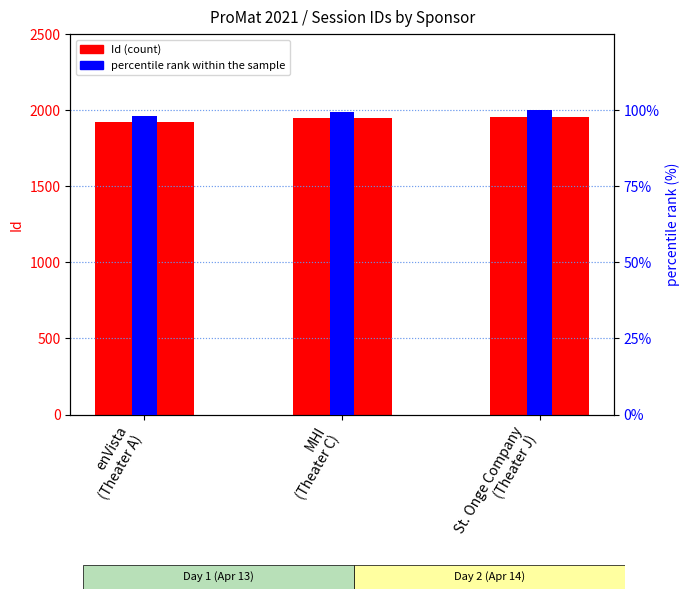

What position from the right is MHI
(Theater C)?

2